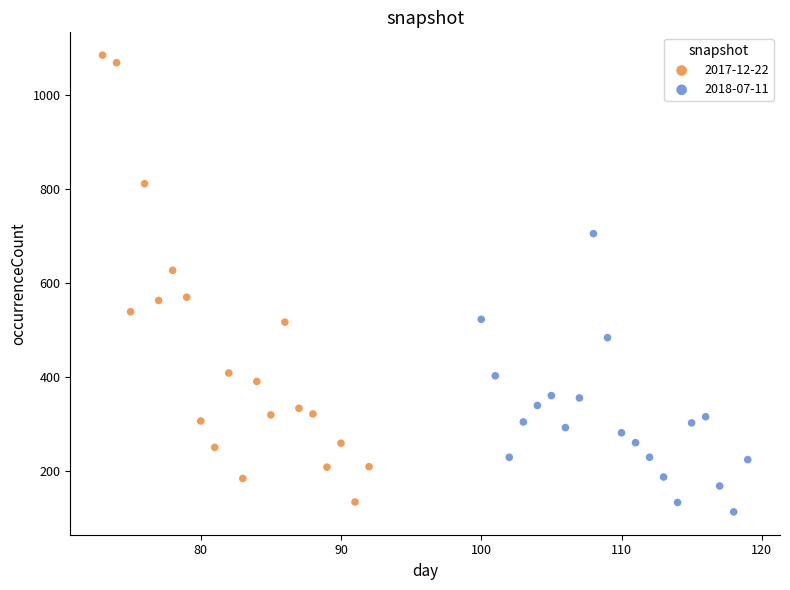

Which series contains the lowest Y value?

2018-07-11